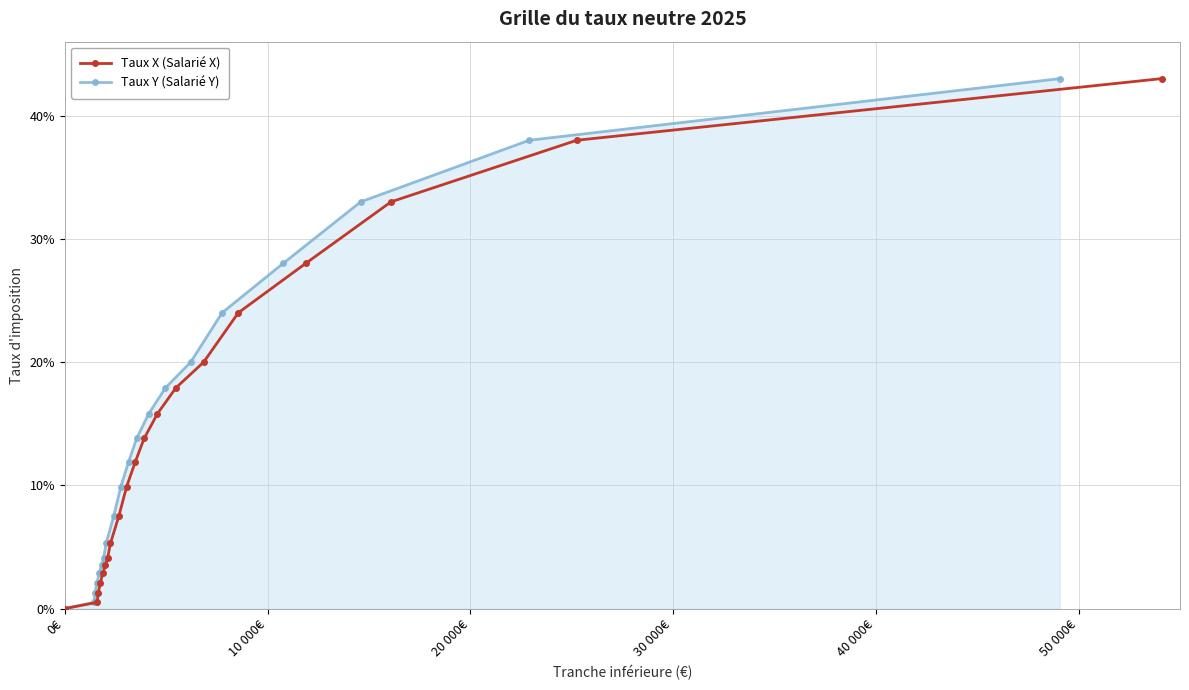

Which series has the largest total across all categories?

Taux X (Salarié X)